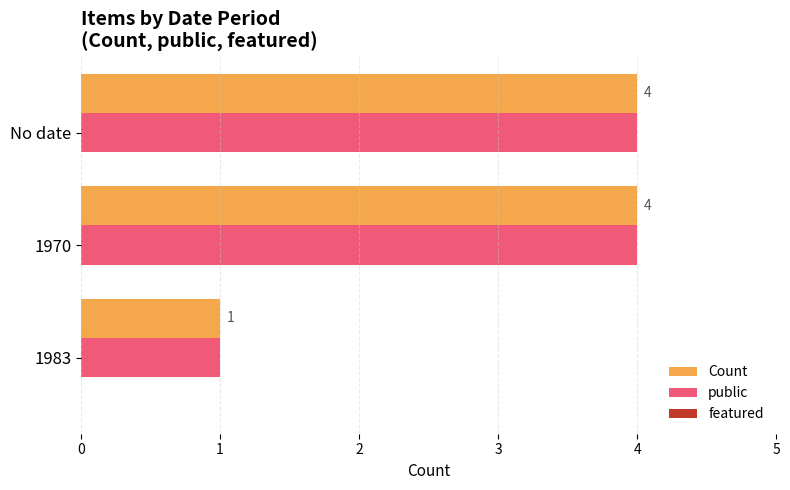

The value of public at 1970 is 1. True or false?

False